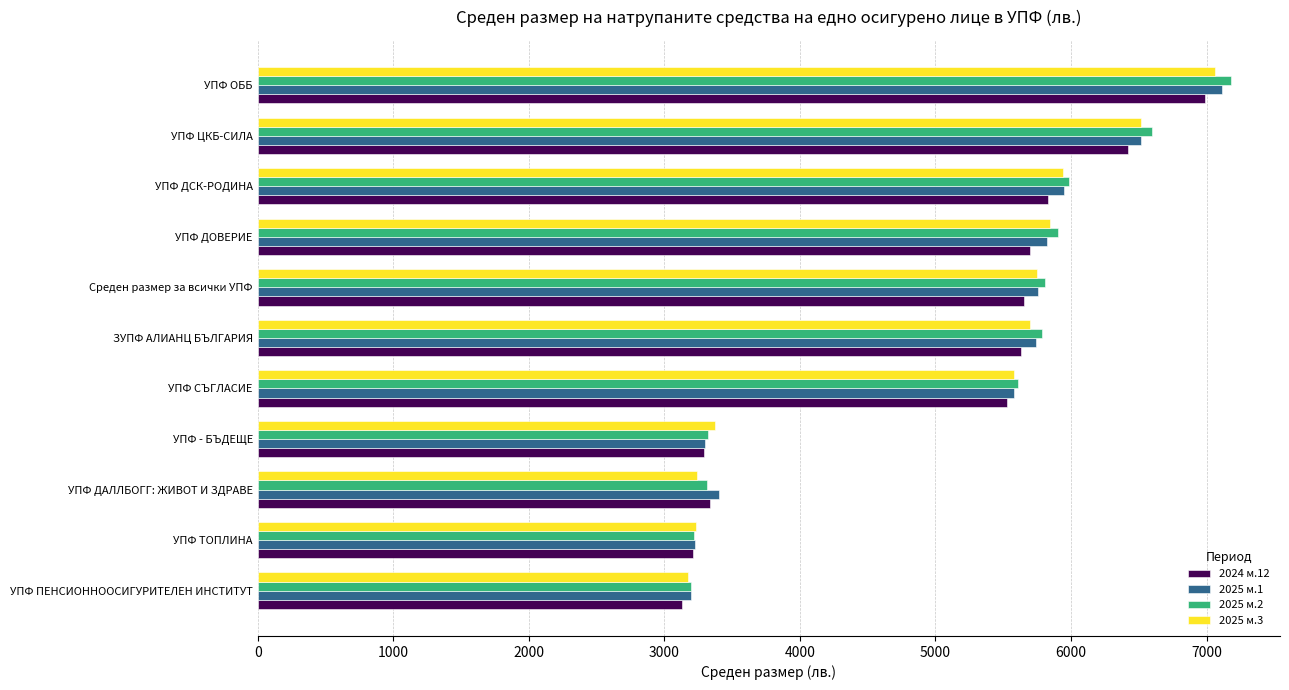

What is the smallest value displayed?

3129.0